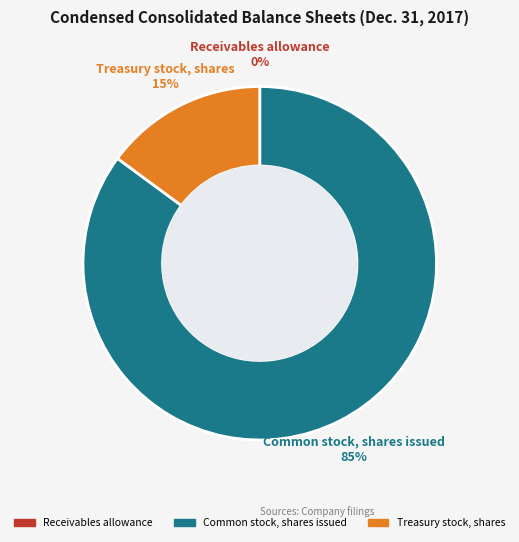

To the nearest percent, what percentage of the pie is Common stock, shares issued?

85%